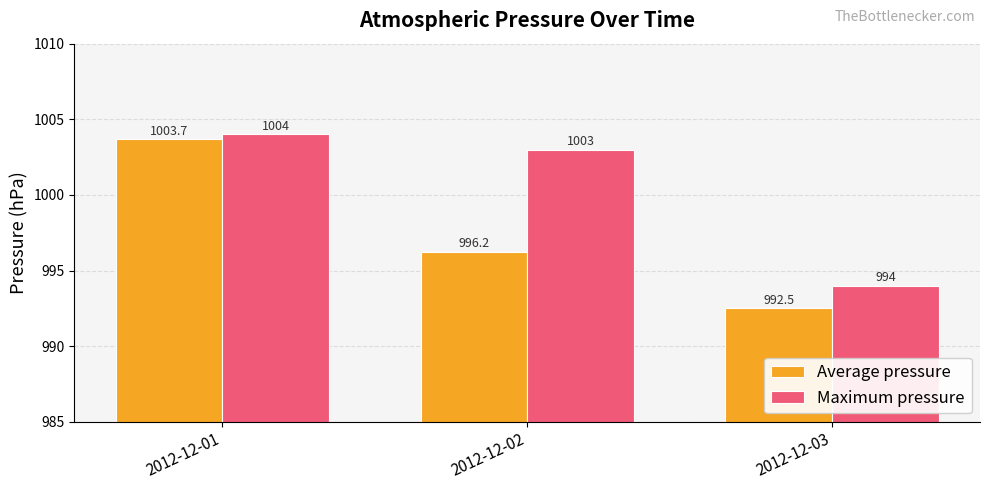

Which category has the lowest value in the Average pressure series?

2012-12-03